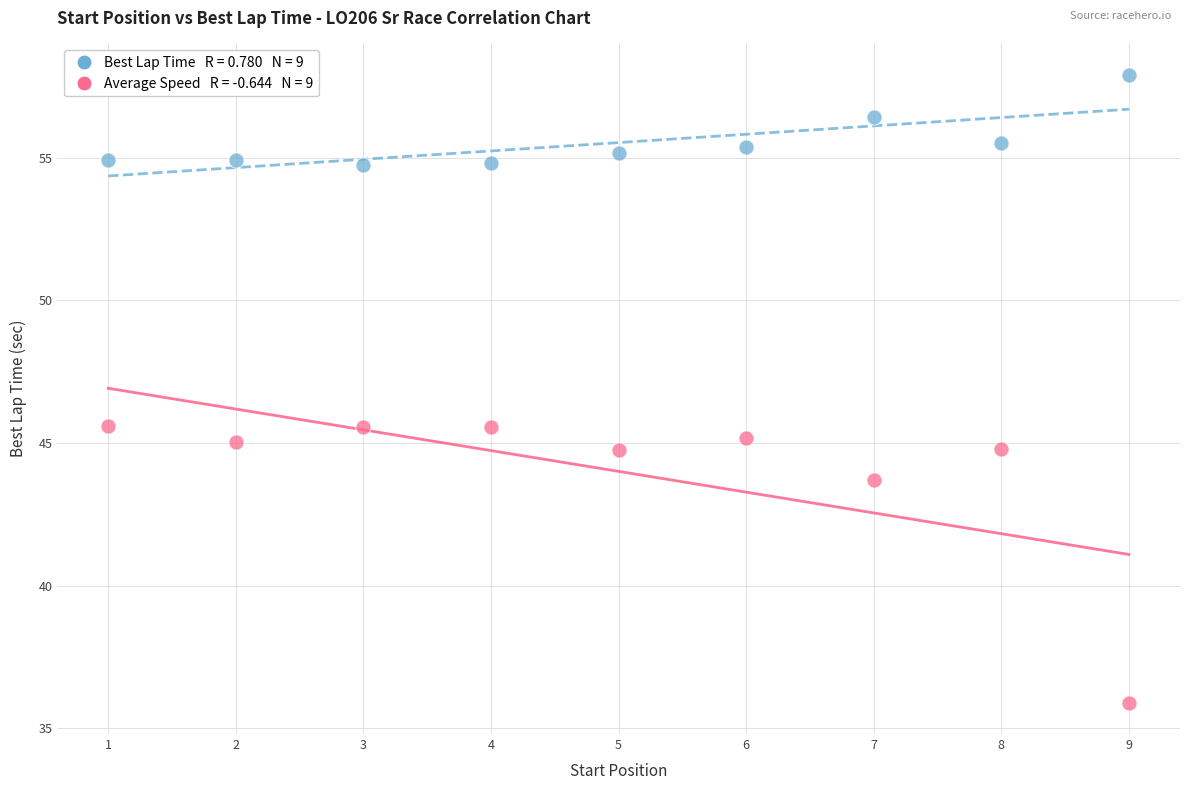

Across all data points, what is the range of Y values (max minus min)?

22.0